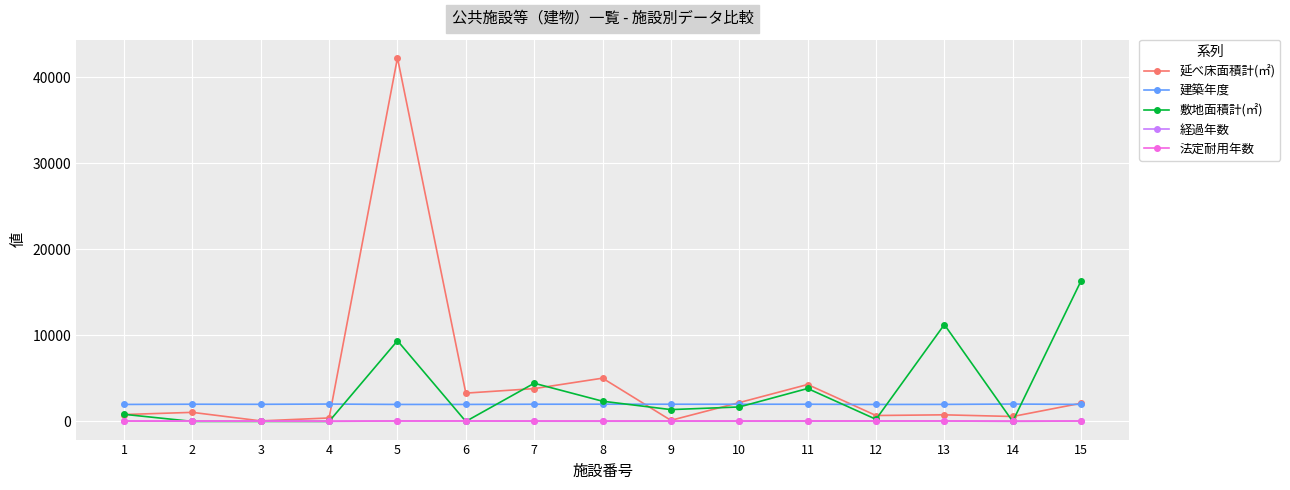

How many values in the 敷地面積計(㎡) series exceed 1370?

8